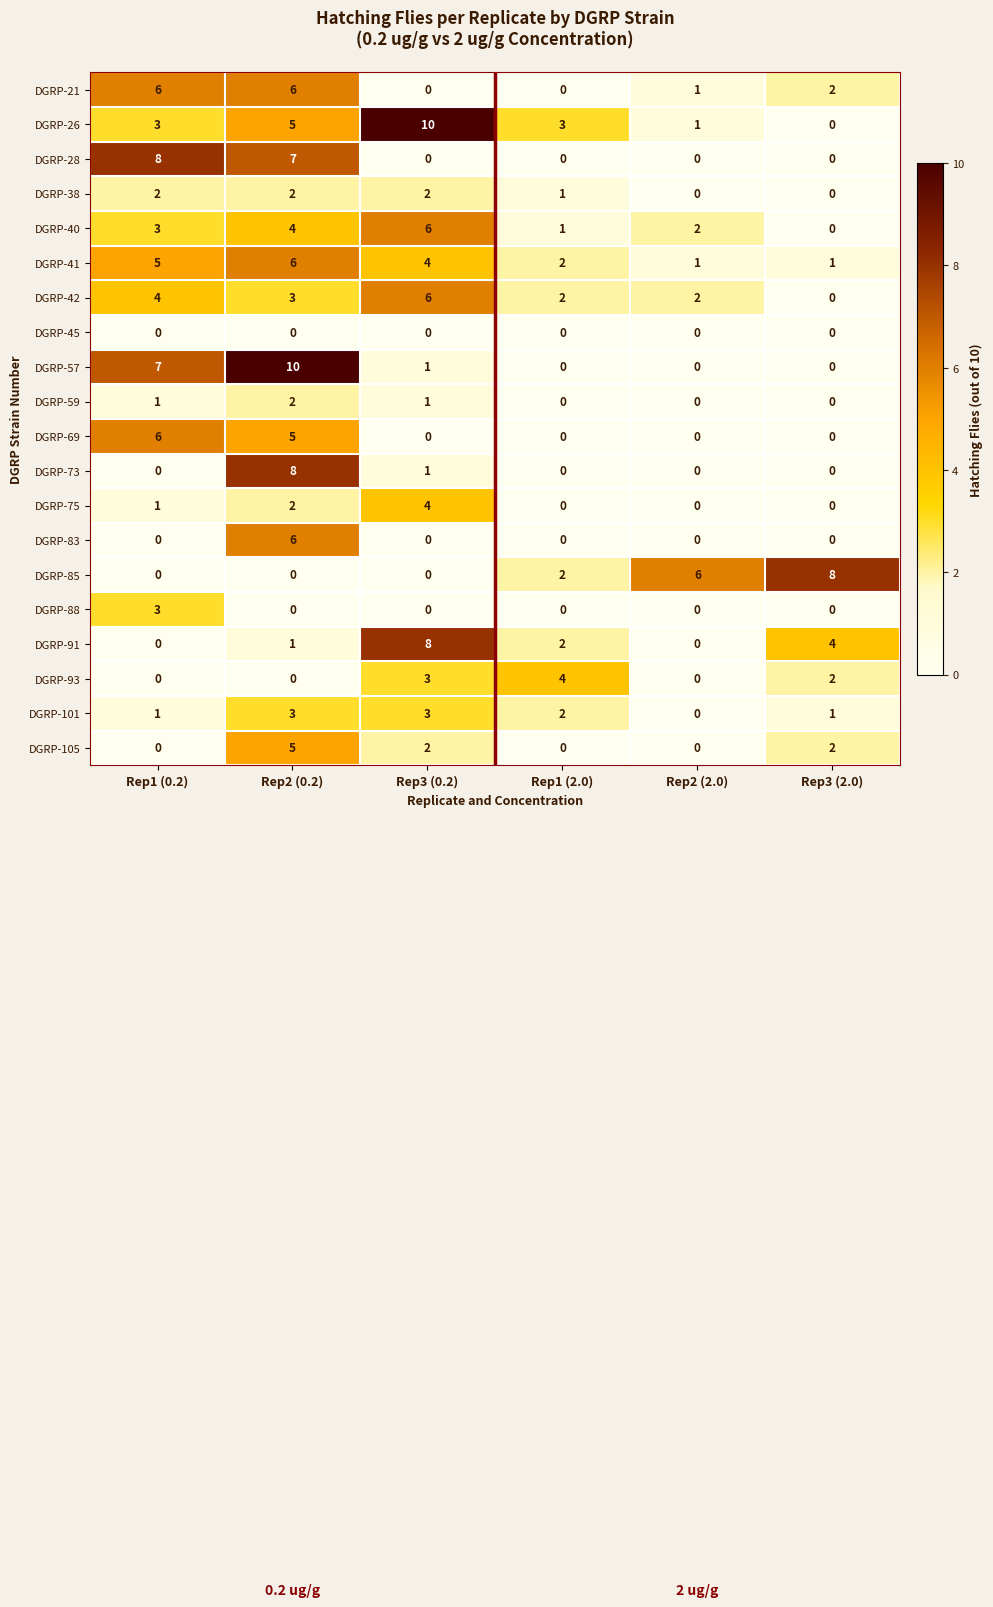

How many distinct data groups are displayed?

20